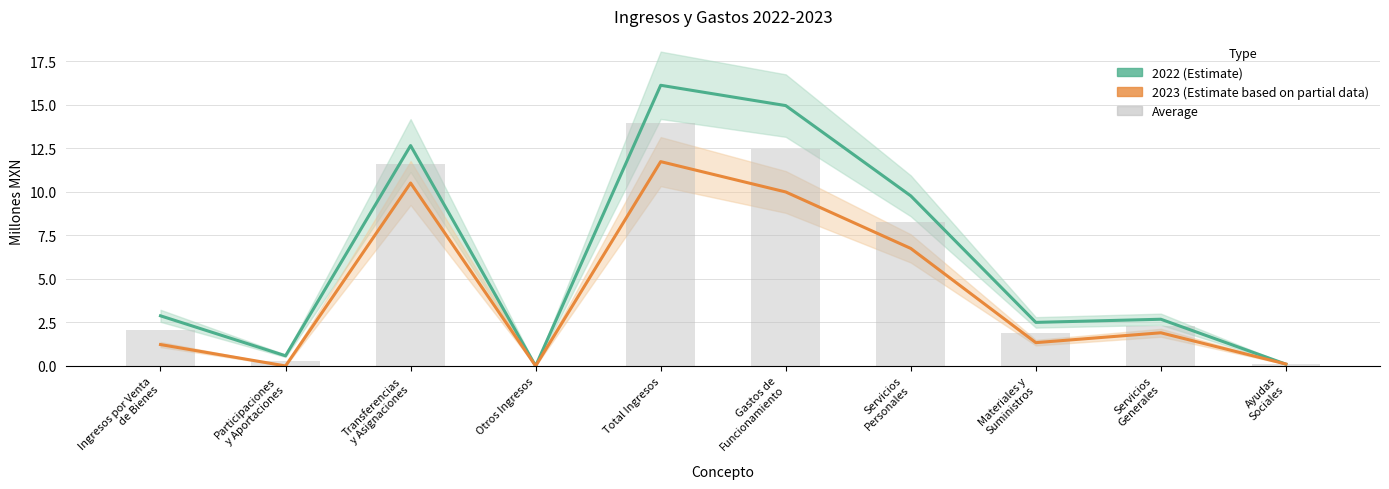

The 2023 (Estimate based on partial data) series shows 0.1 at Ayudas
Sociales. True or false?

True